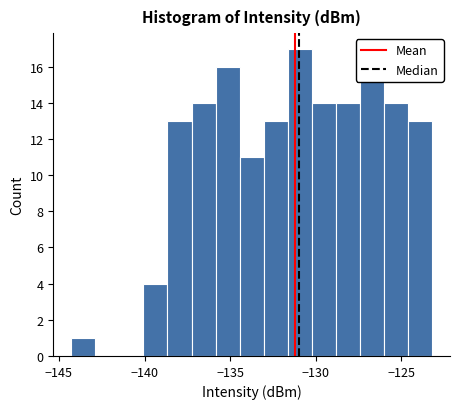

Read against the x-axis, roughly where is the centre of the tallest bar?

-131.0